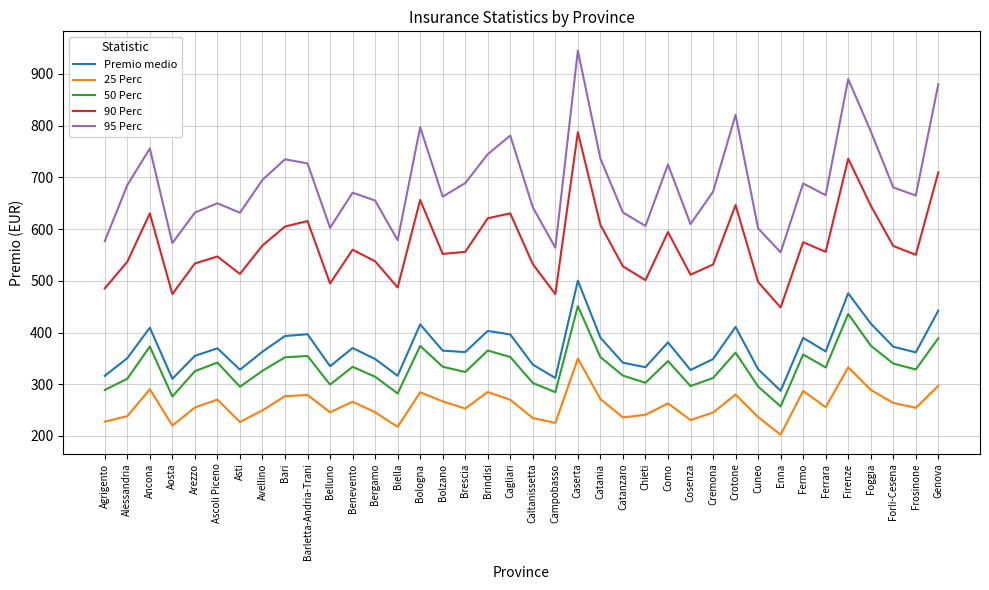

True or false: 25 Perc and 50 Perc cross at least once.

False